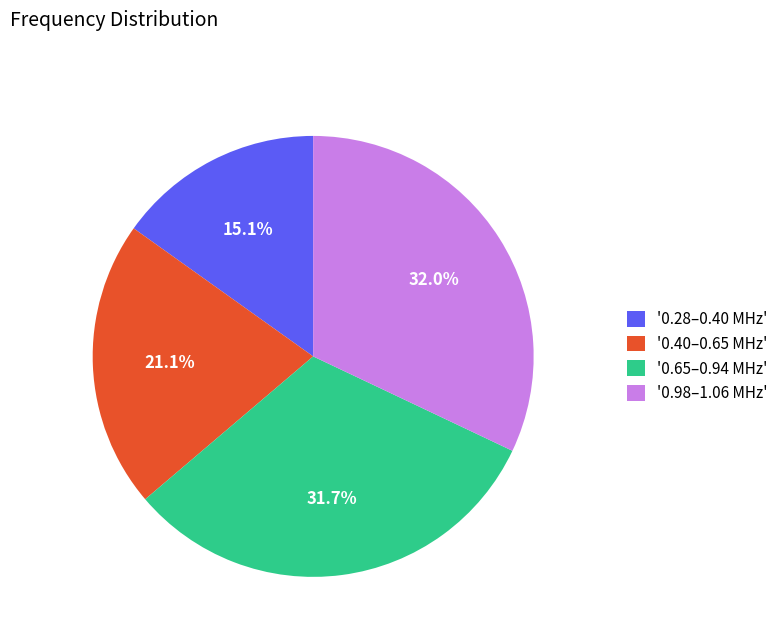

How much of the chart is everything except '0.65–0.94 MHz'?

68.3%